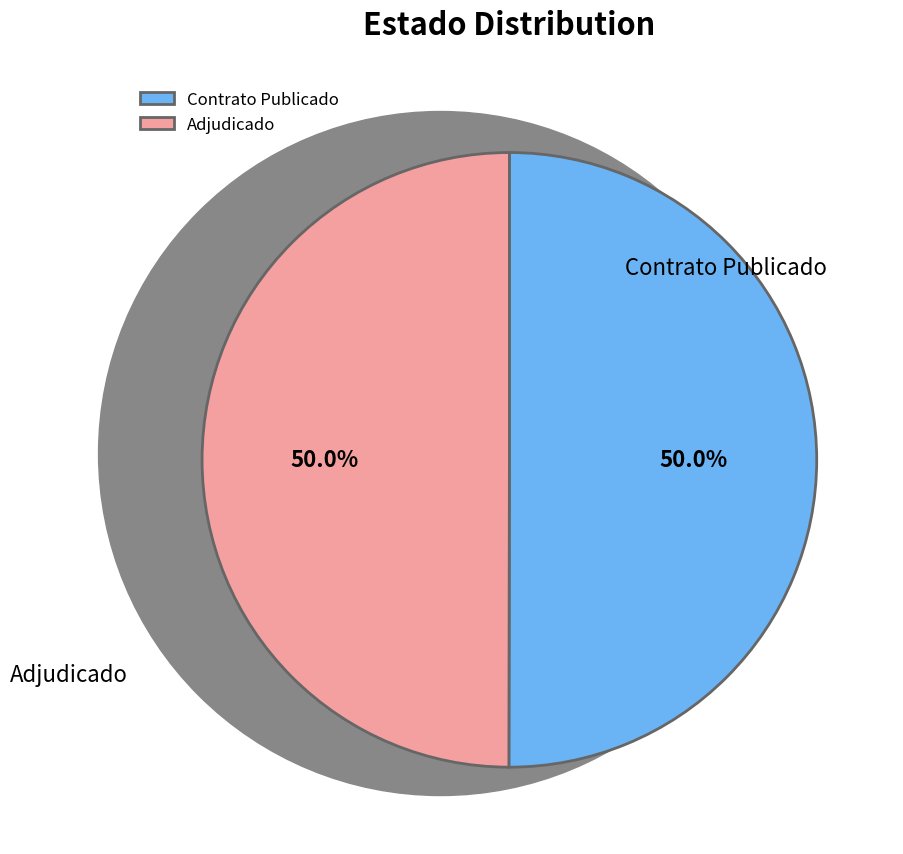

What is the ratio of the value at Adjudicado to the value at Contrato Publicado?

1.0